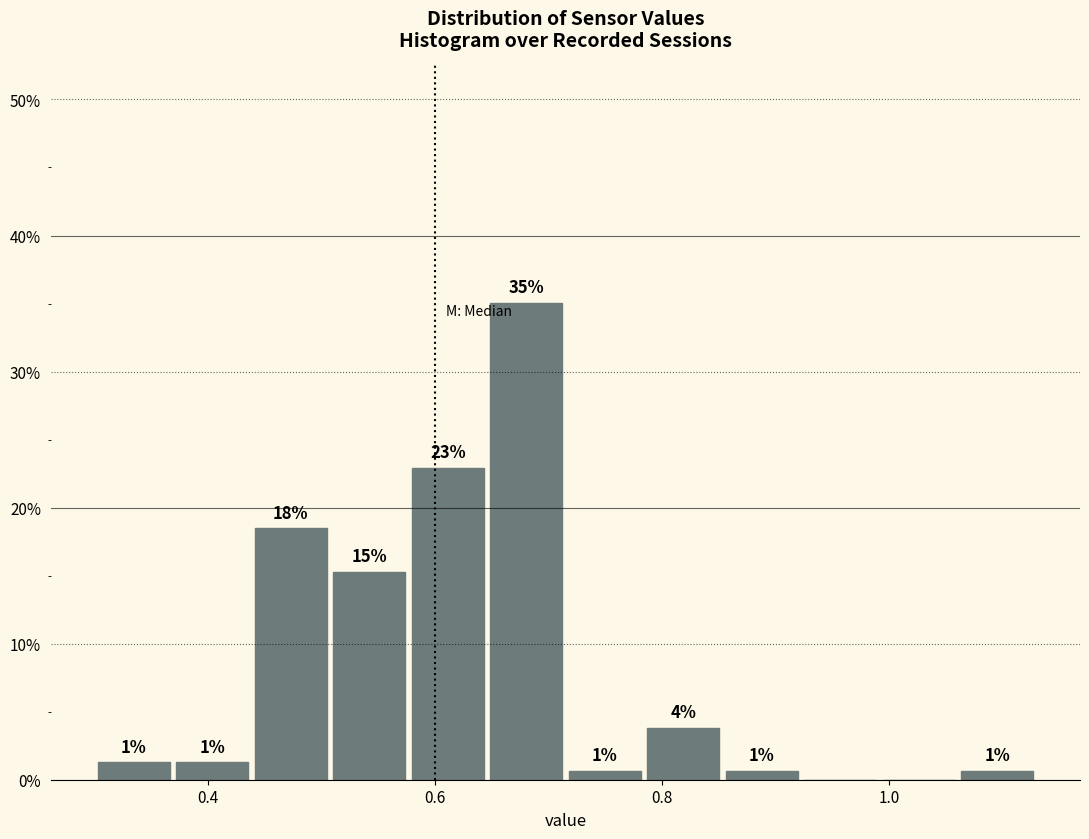

Read against the x-axis, roughly where is the centre of the tallest bar?

0.68